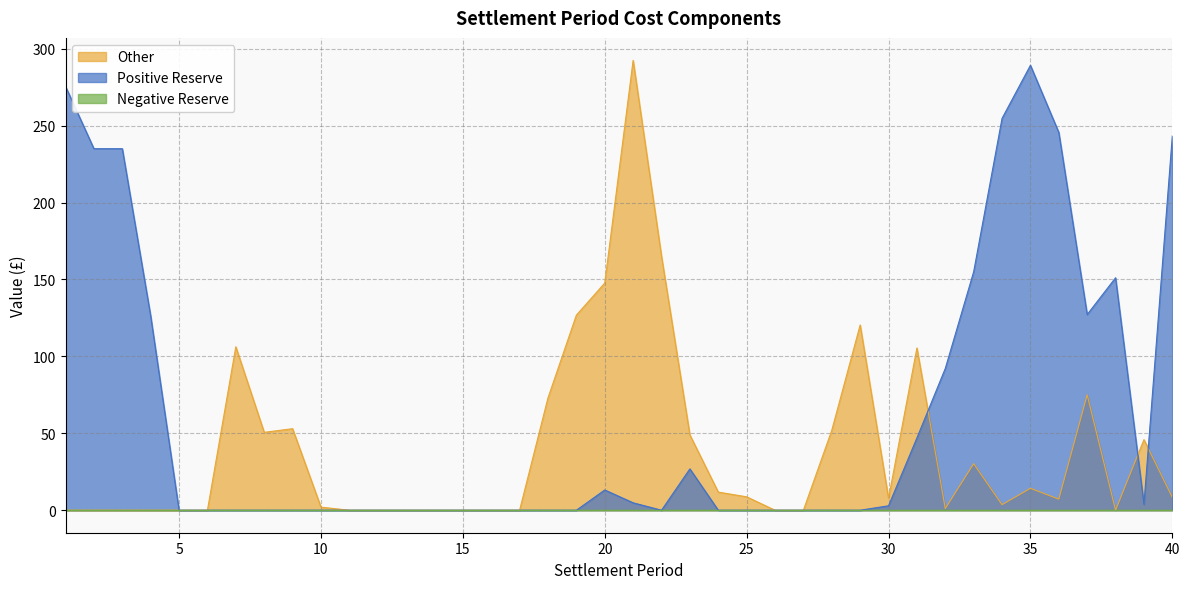

In Other, how many points are higher than both neighbors (excluding endpoints)?

9